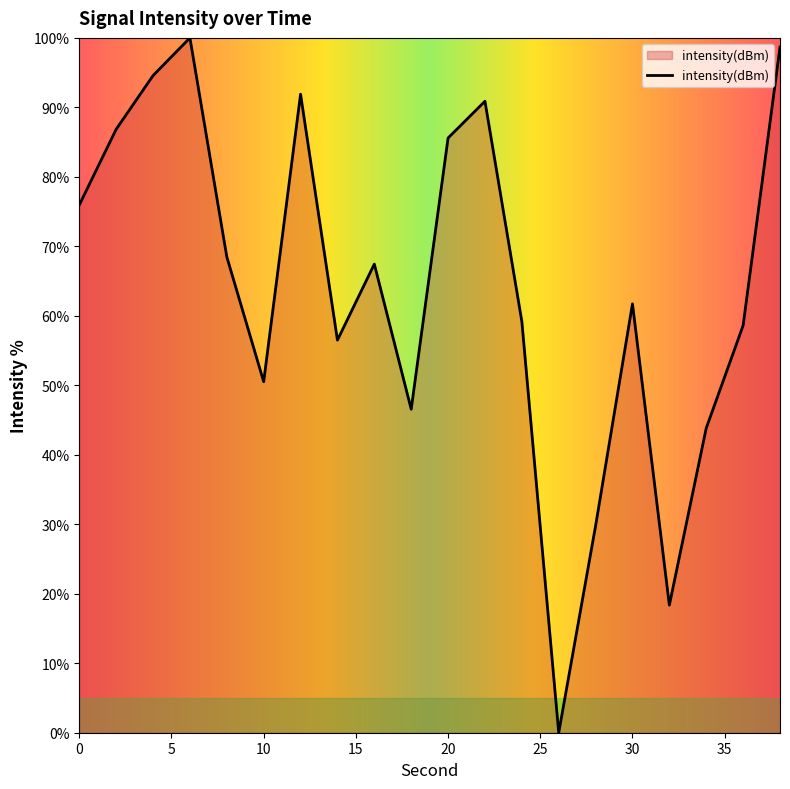

What is the greatest value displayed?

100.0